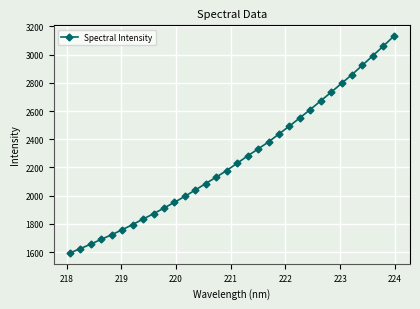

True or false: there are more than 1 points higher than both neighbors.

False